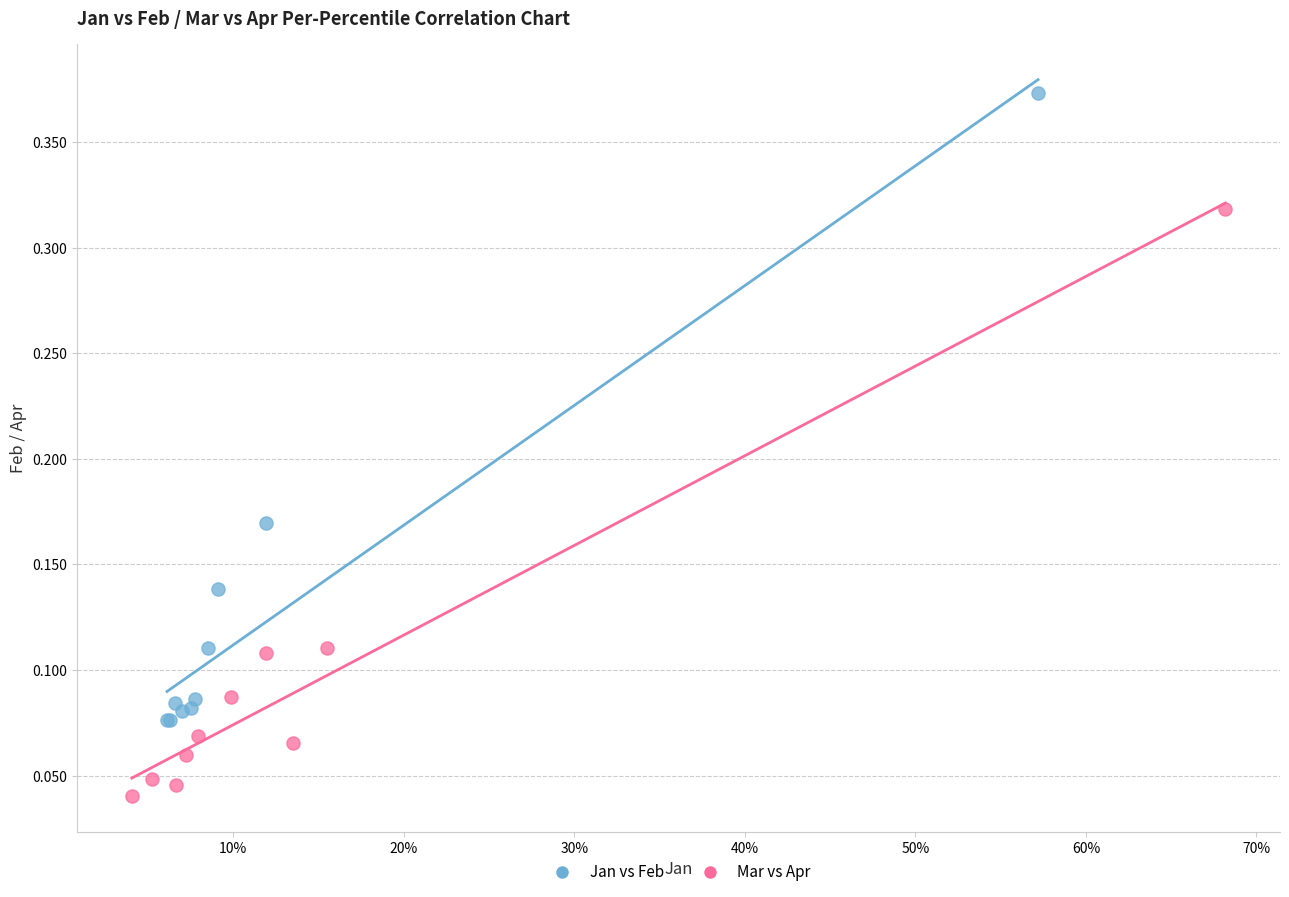

Which series has the largest Y range (max minus min)?

Jan vs Feb